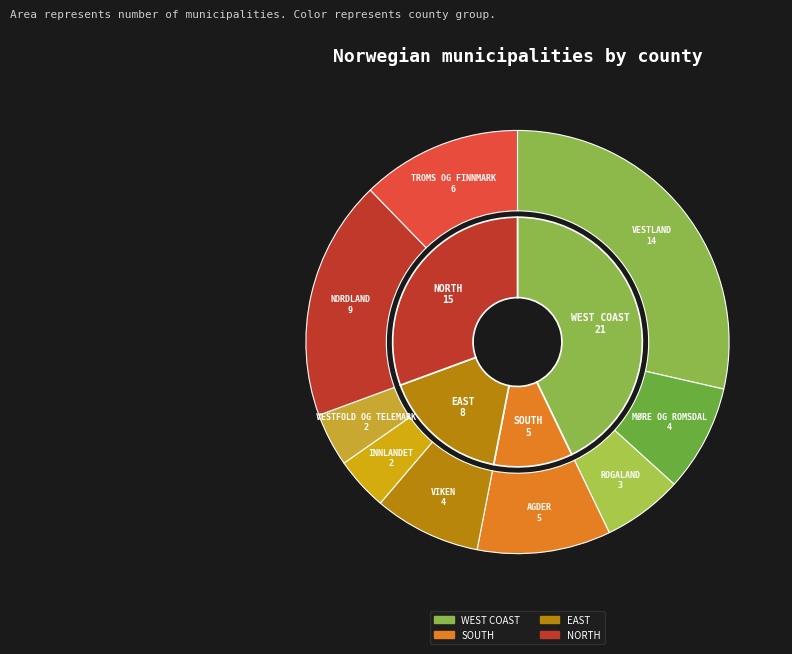

Rank the categories by value from highest to lowest.

VESTLAND, NORDLAND, TROMS OG FINNMARK, AGDER, VIKEN, MØRE OG ROMSDAL, ROGALAND, INNLANDET, VESTFOLD OG TELEMARK